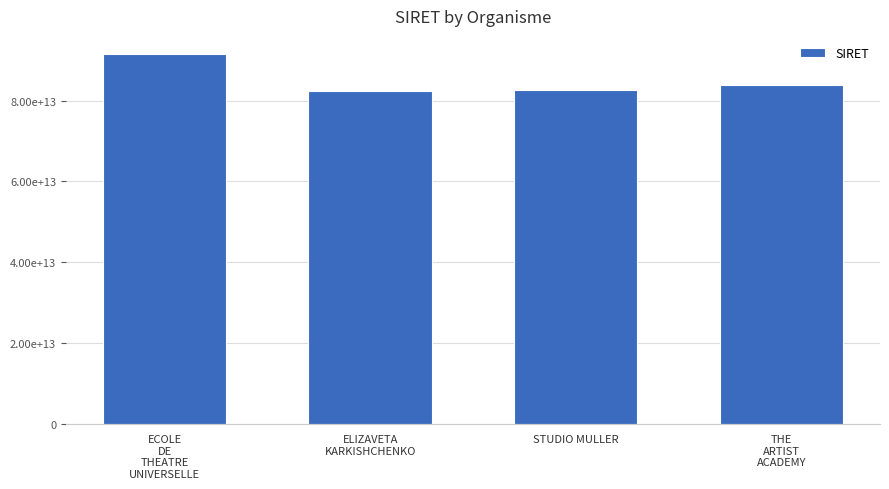

What is the change in value from STUDIO MULLER to THE
ARTIST
ACADEMY?

+1304010000010